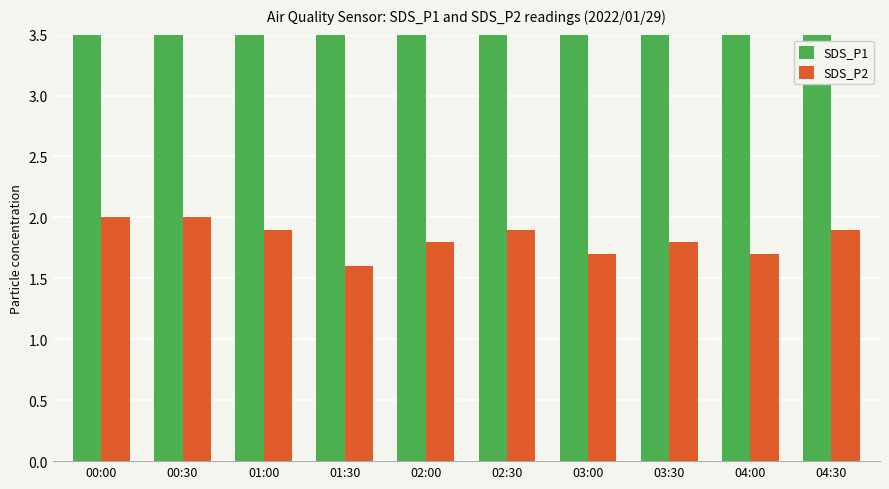

The SDS_P2 series shows 3.1 at 03:30. True or false?

False